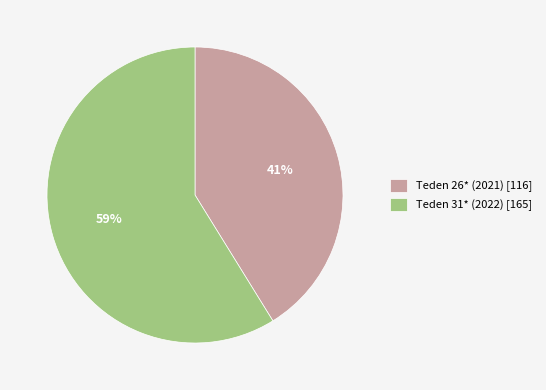

To the nearest percent, what is the average slice percentage?

50%